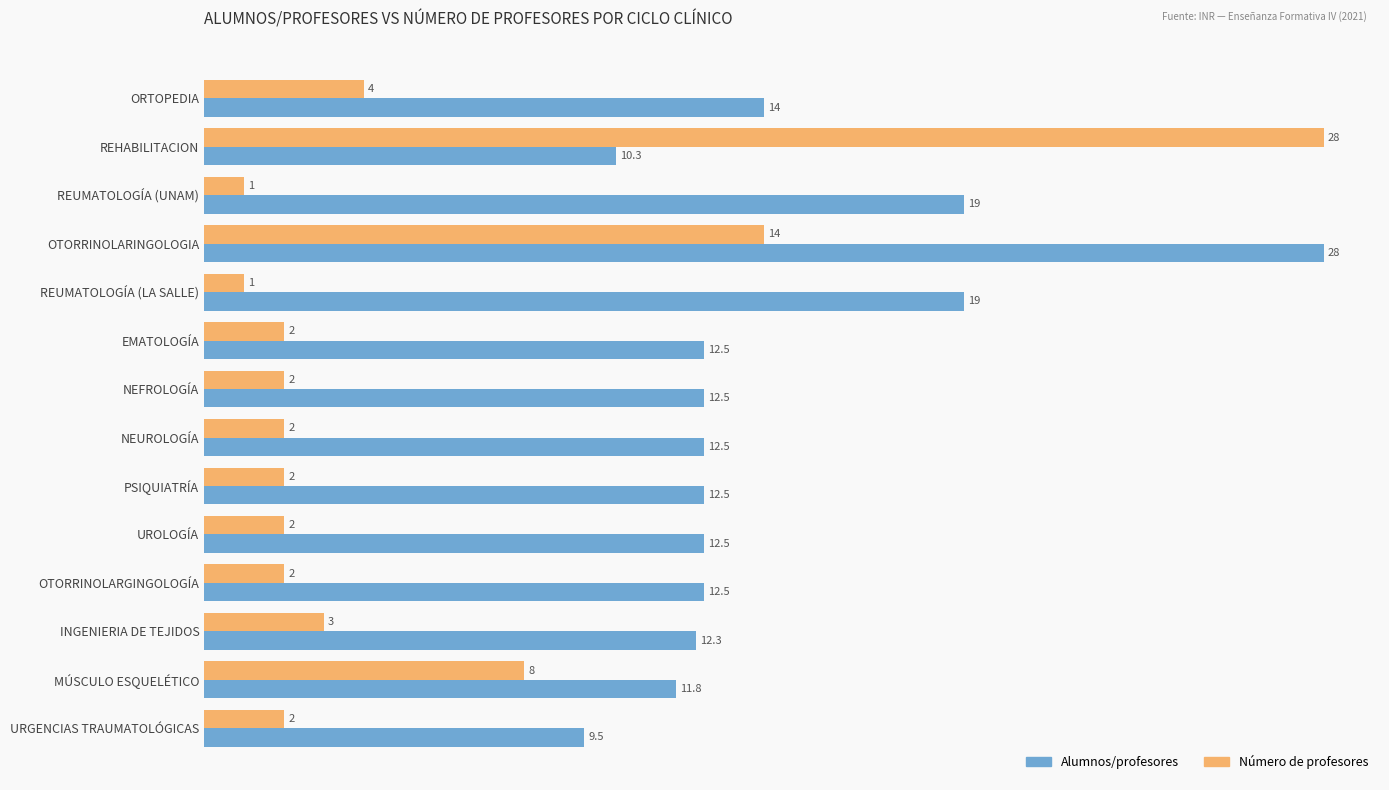

What is the difference between the maximum and minimum values in the Alumnos/profesores series?

18.5